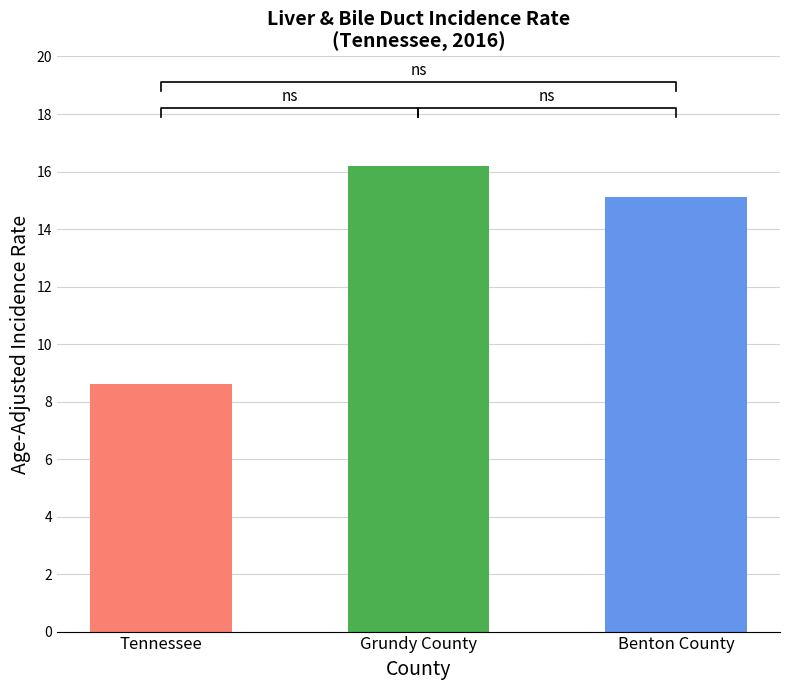

What is the change in value from Grundy County to Benton County?

-1.1